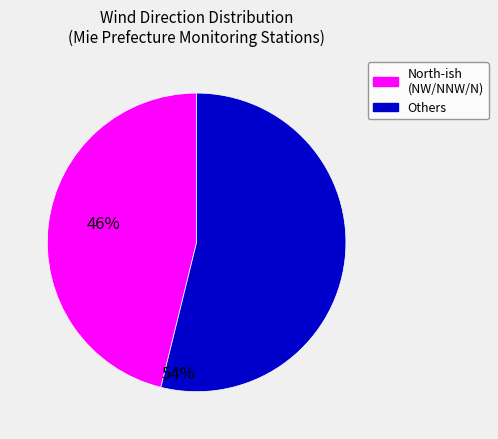

Is there a majority slice in this chart?

Yes